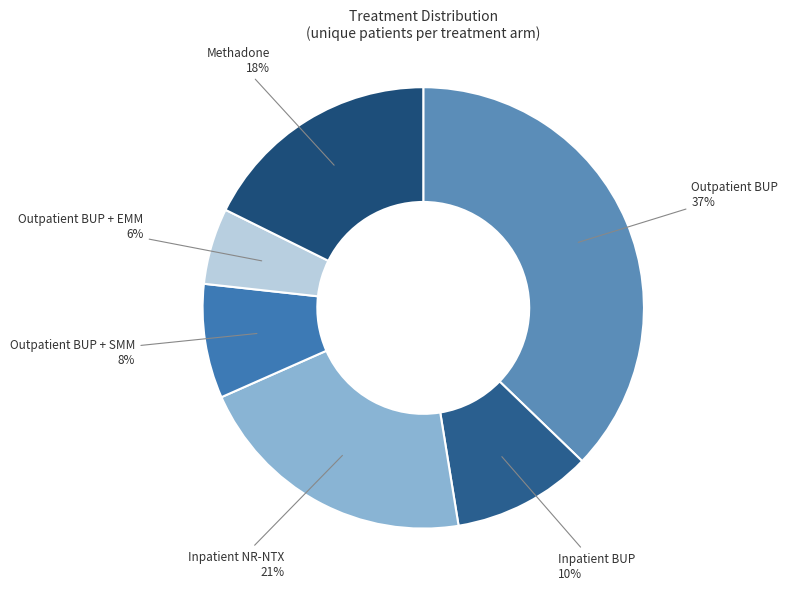

Do Outpatient BUP + SMM and Outpatient BUP + EMM together represent more than half of the pie?

No